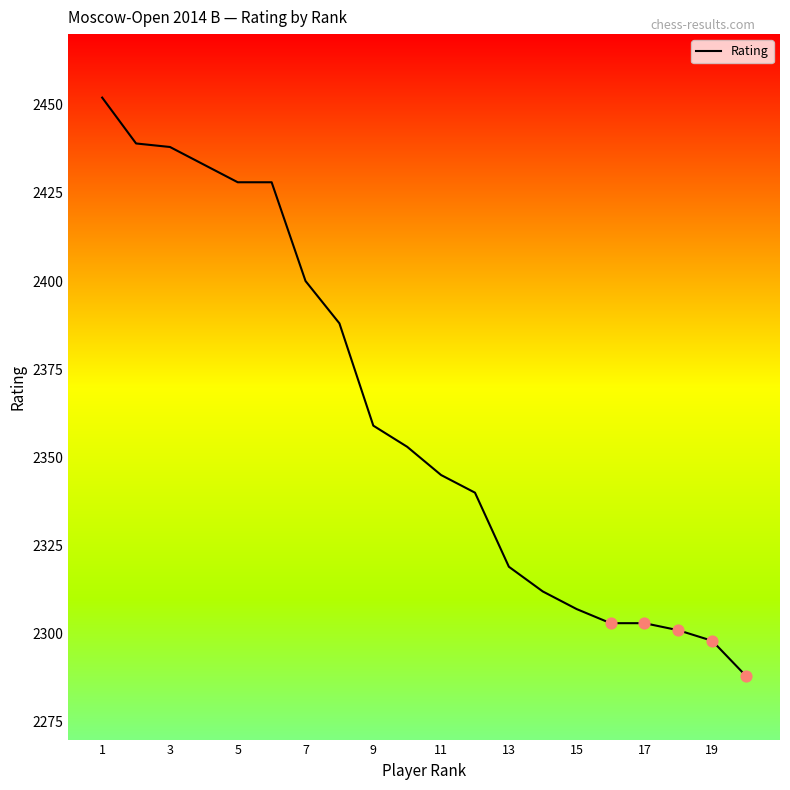

What is the difference between the maximum and minimum values?

164